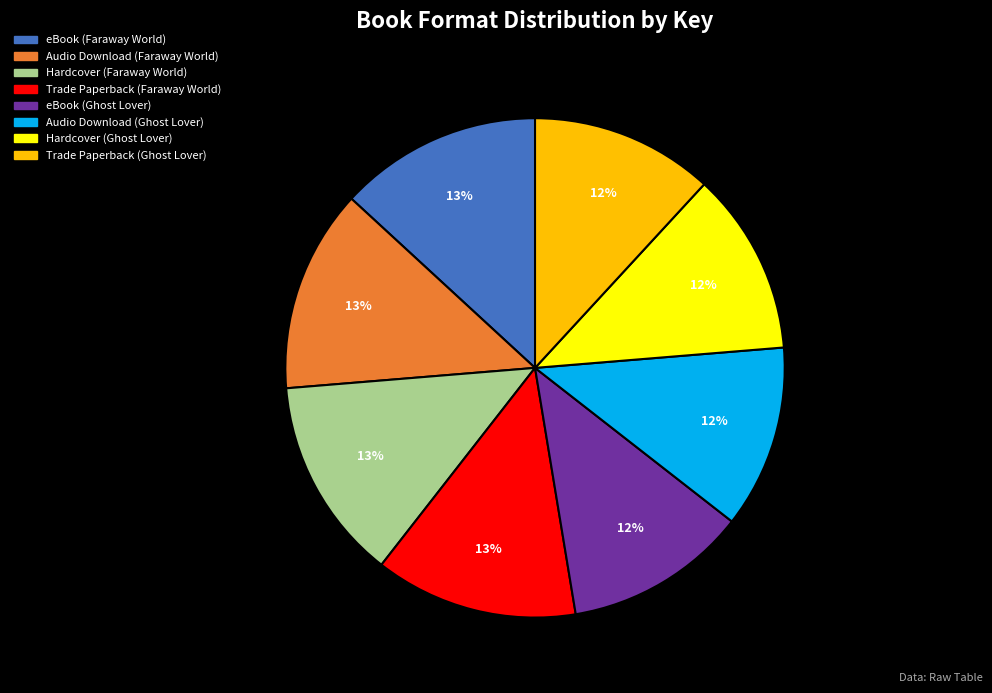

To the nearest percent, what is the average slice percentage?

12%